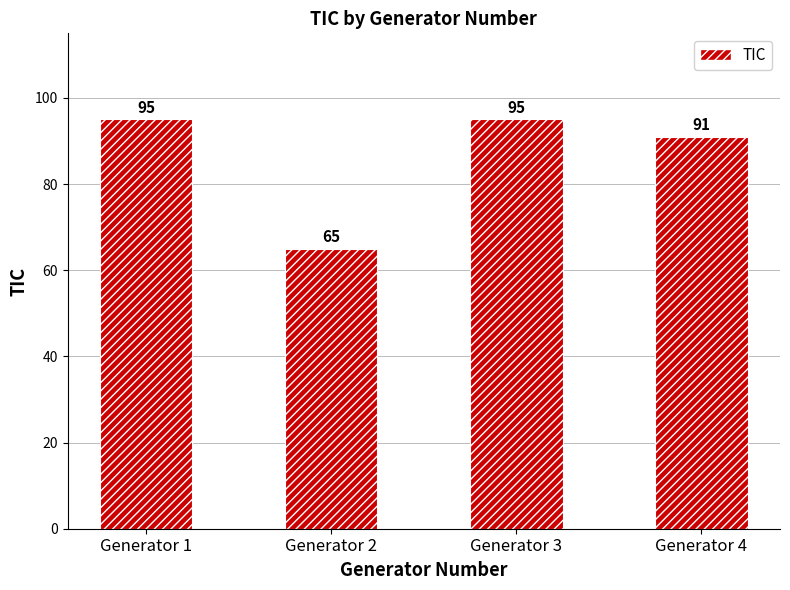

Is it true that the value at Generator 3 is 95?

True